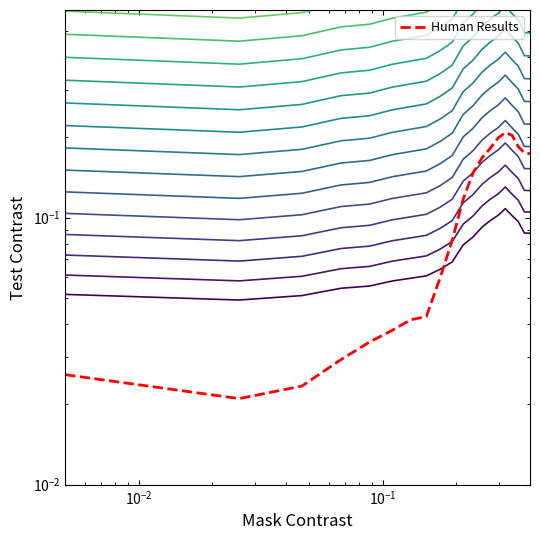

True or false: level_2 and level_1 cross at least once.

False